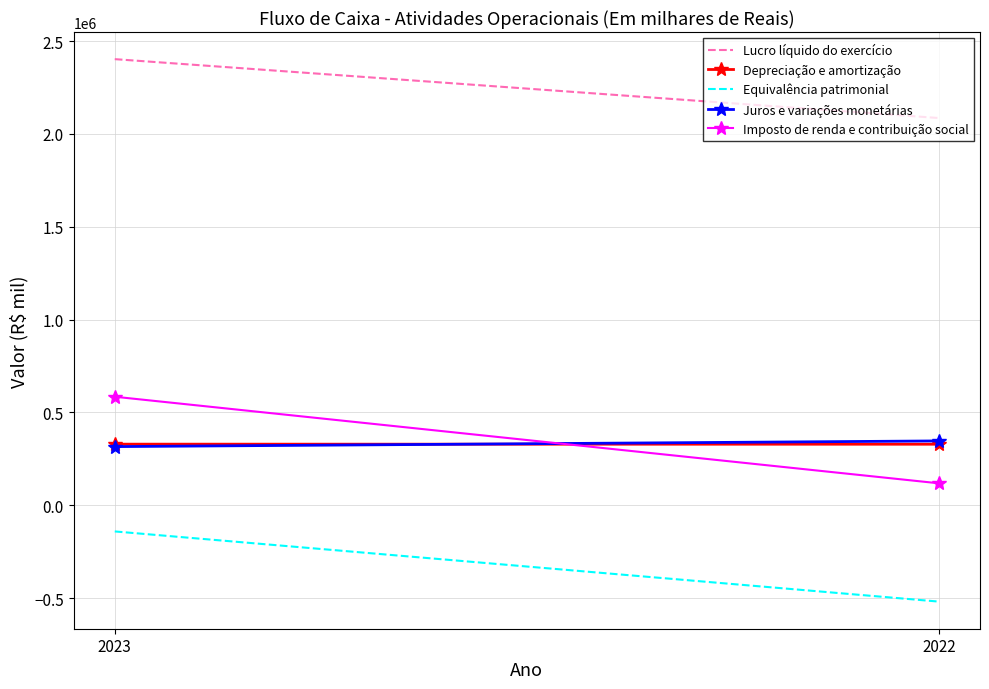

Is the value of Lucro líquido do exercício at 2022 greater than the value of Equivalência patrimonial at 2023?

Yes